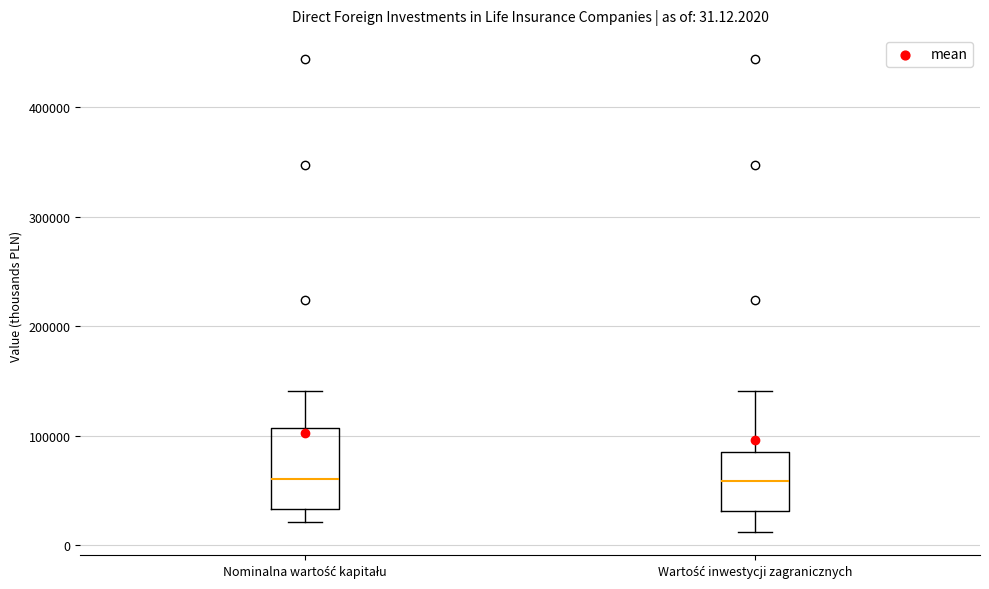

Which box is the tallest, from its lower edge to its upper edge?

Nominalna wartość kapitału